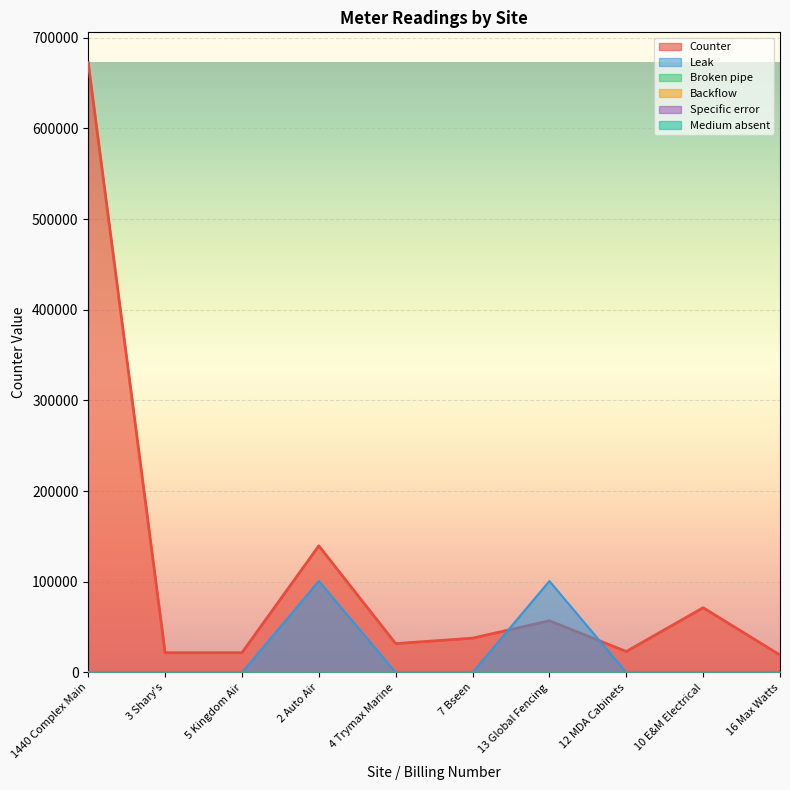

True or false: Broken pipe and Backflow intersect in this chart.

False